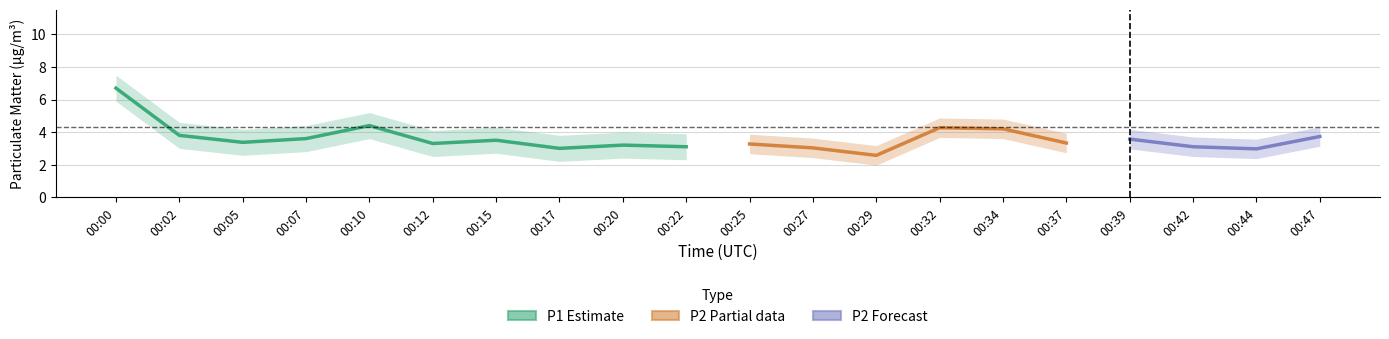

Is the value of P2_lower at 00:20 greater than the value of P1_lower at 00:20?

No